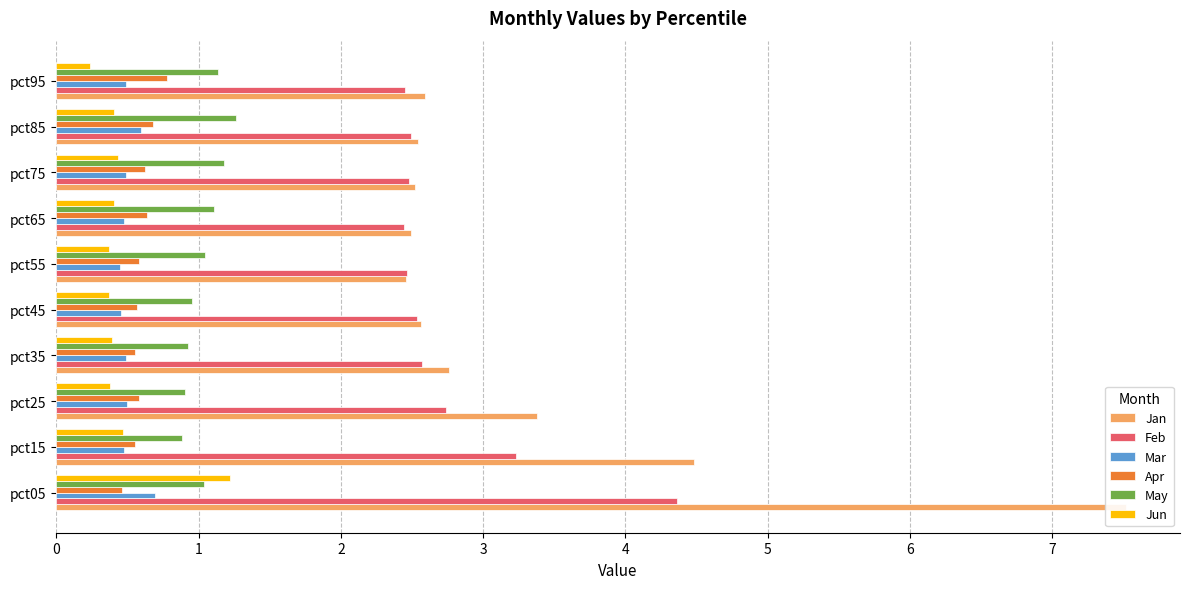

Read the Jan value at pct45.

2.6